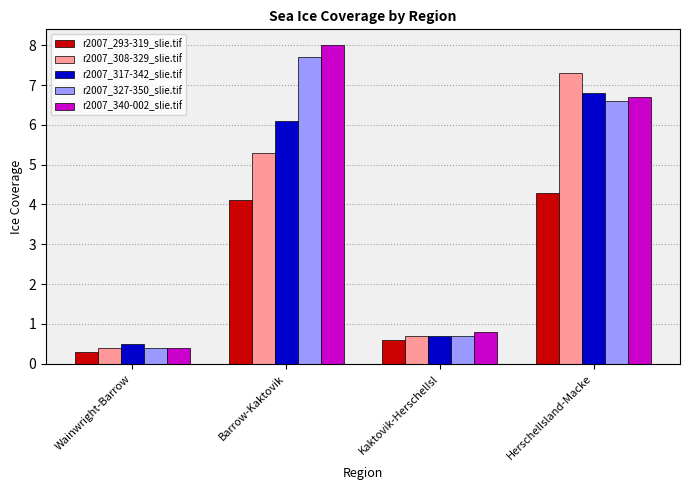

Which series changed the most between Wainwright-Barrow and HerschelIsland-Macke?

r2007_308-329_slie.tif